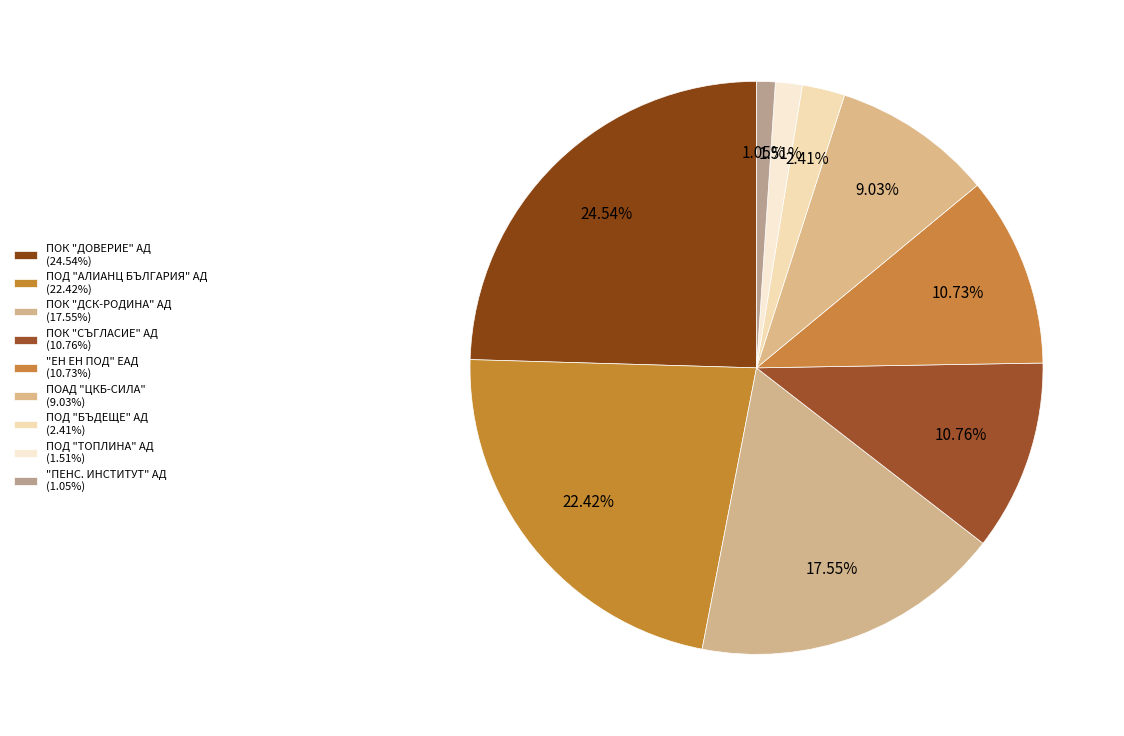

Which slice is the largest?

ПОК "ДОВЕРИЕ" АД